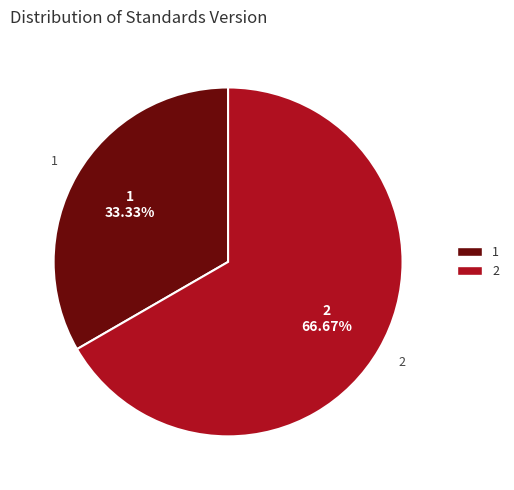

Does any single category account for the majority?

Yes